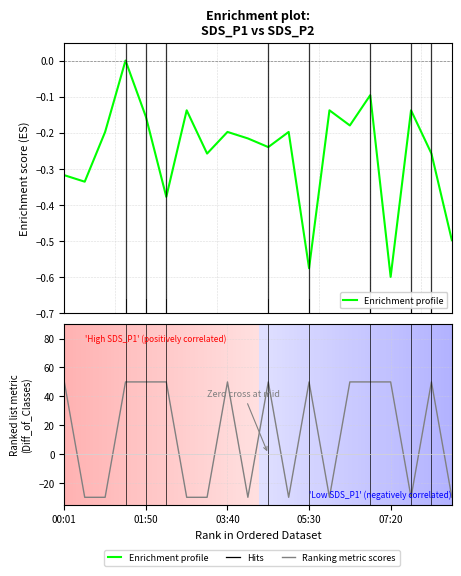

Does the chart display data point markers on the line(s)?

No